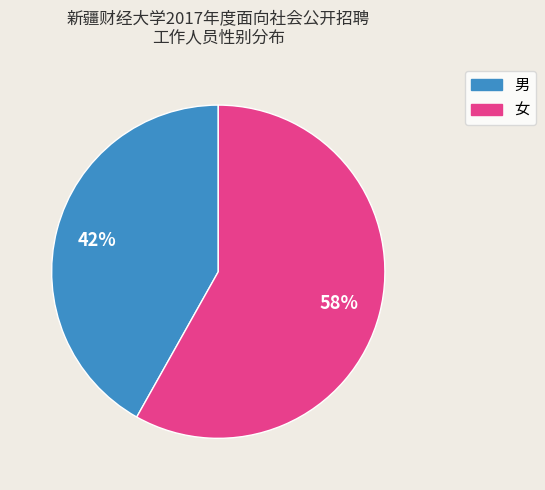

Rank the categories by value from lowest to highest.

男, 女